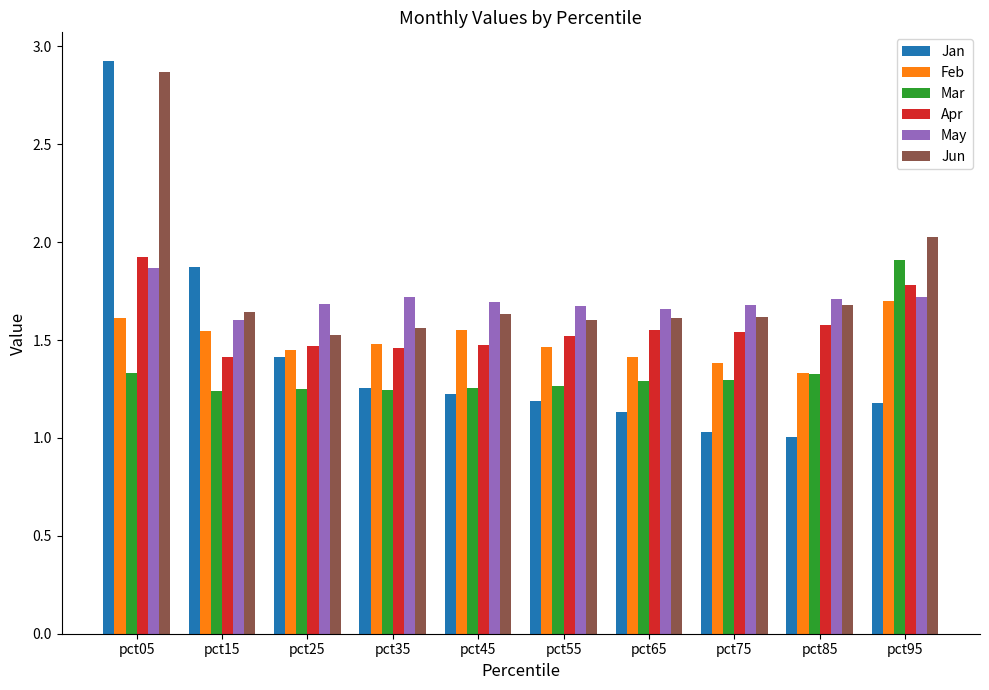

What is the spread (max minus min) of values at pct35?

0.5